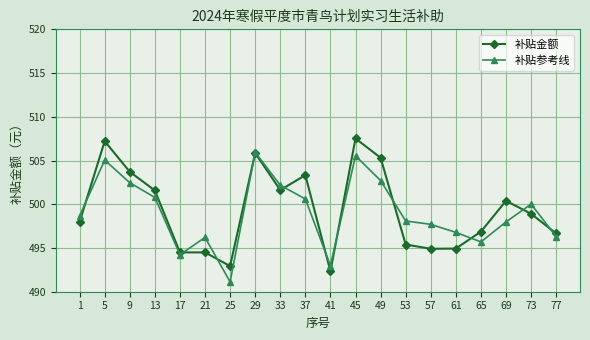

What value does the 补贴金额 series have at 73?

498.9